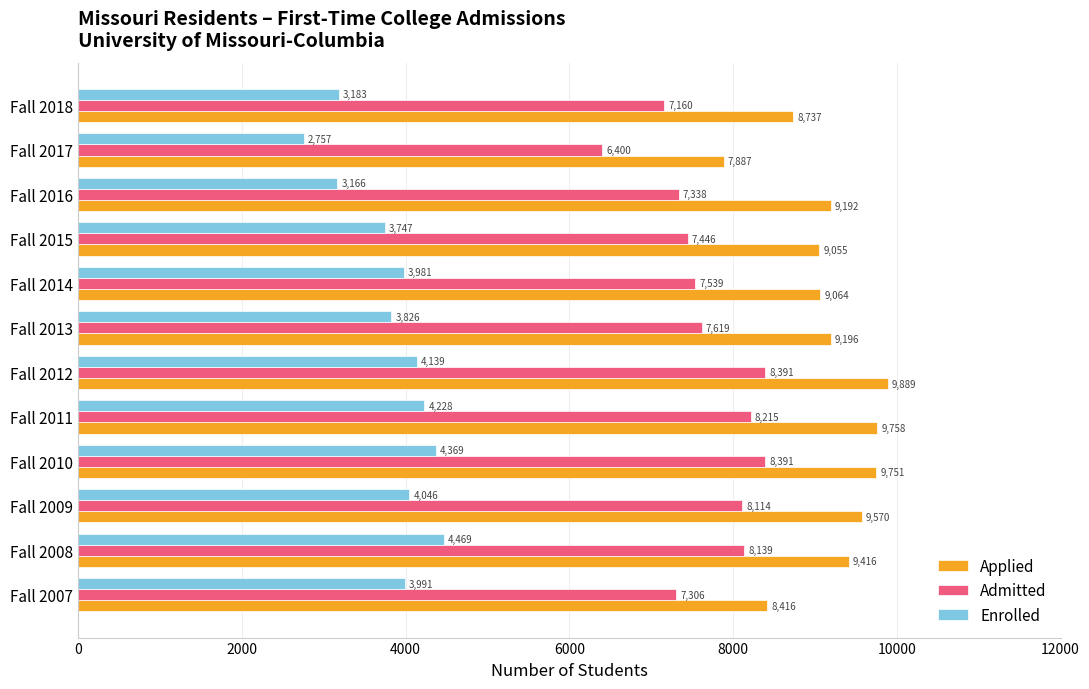

What is the highest value of the Applied series?

9889